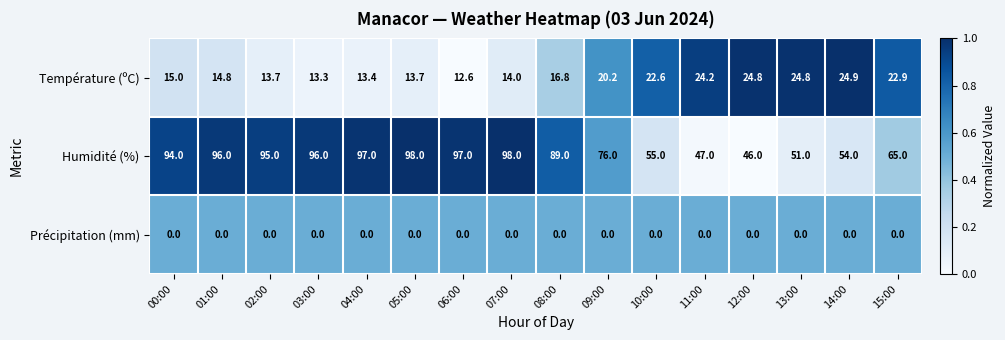

What is the greatest value displayed?

98.0